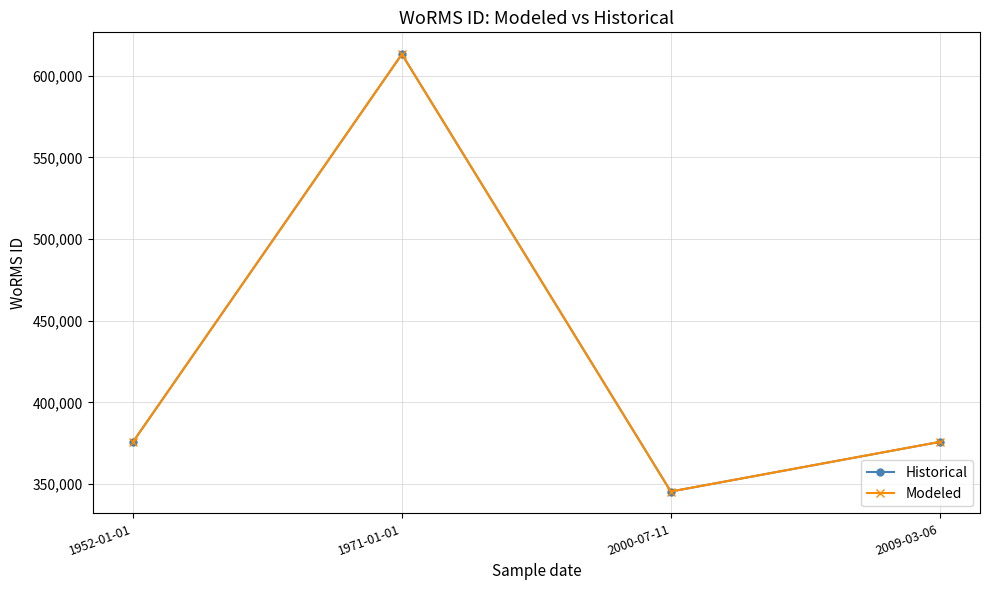

The Modeled series shows 234170 at 2009-03-06. True or false?

False